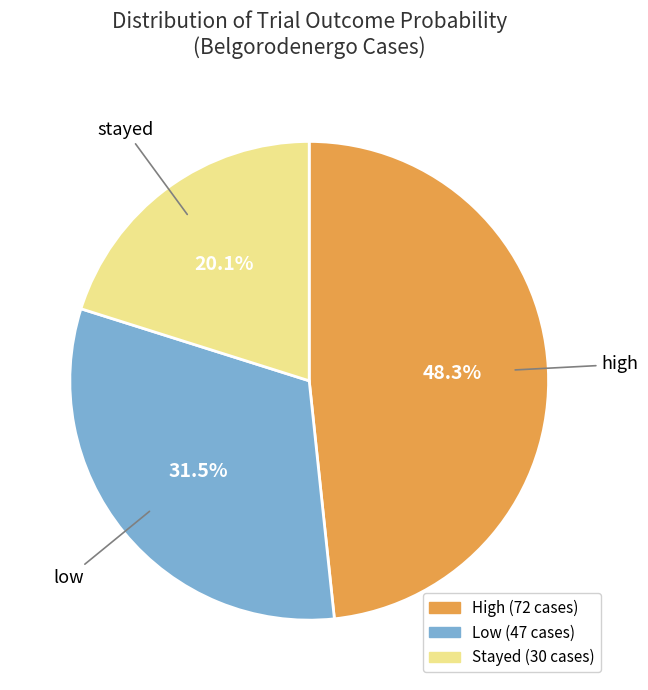

Is there any slice that represents more than half of the pie?

No